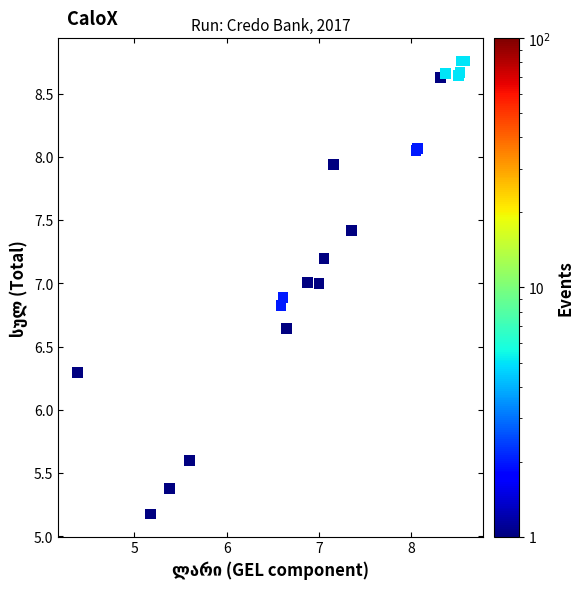

What Y value in the scatter plot is closest to 6?

6.3